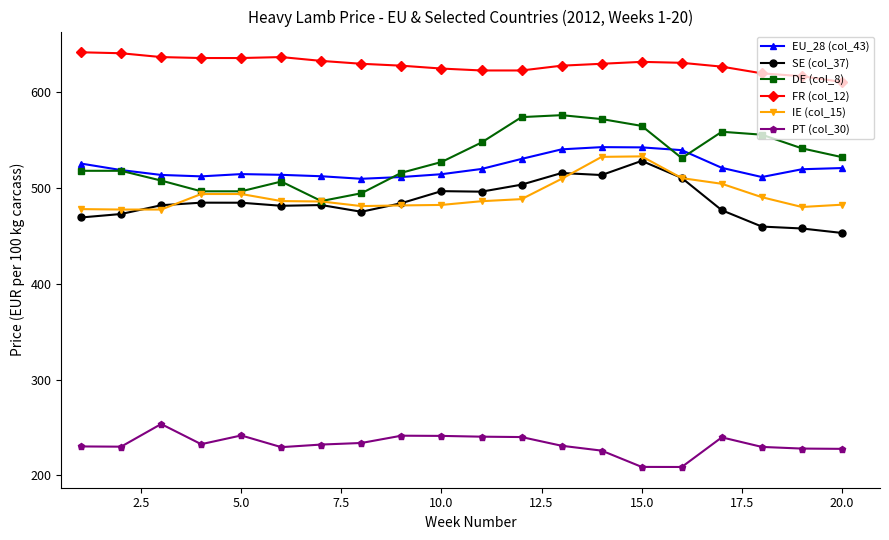

Is this an area chart (filled region under the line)?

No